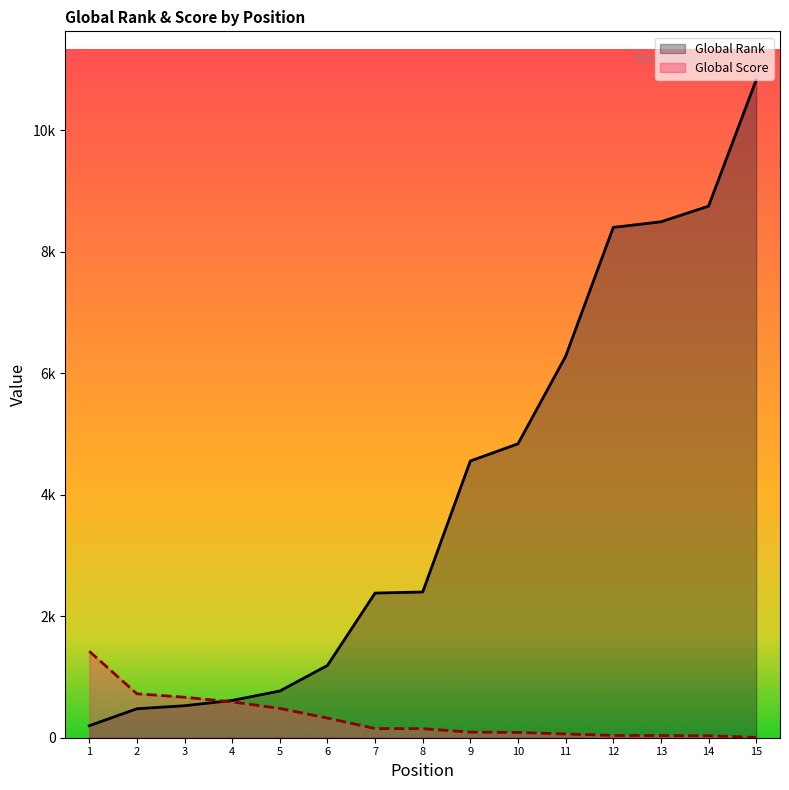

Reading left to right, what are all the values shown in this chart?

Global Rank: 197	477	527	614	769	1190	2382	2400	4557	4840	6280	8403	8496	8753	10832
Global Score: 1425	724	667	590	483	323	151	149	92	87	62	37	36	33	5